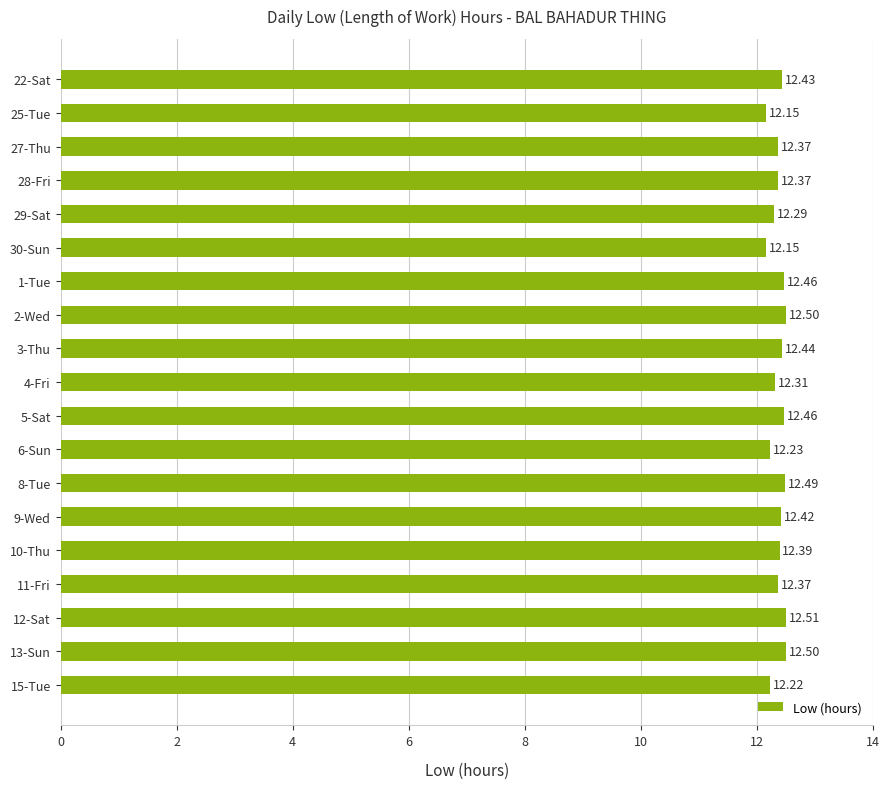

What is the sum of all values?

235.1